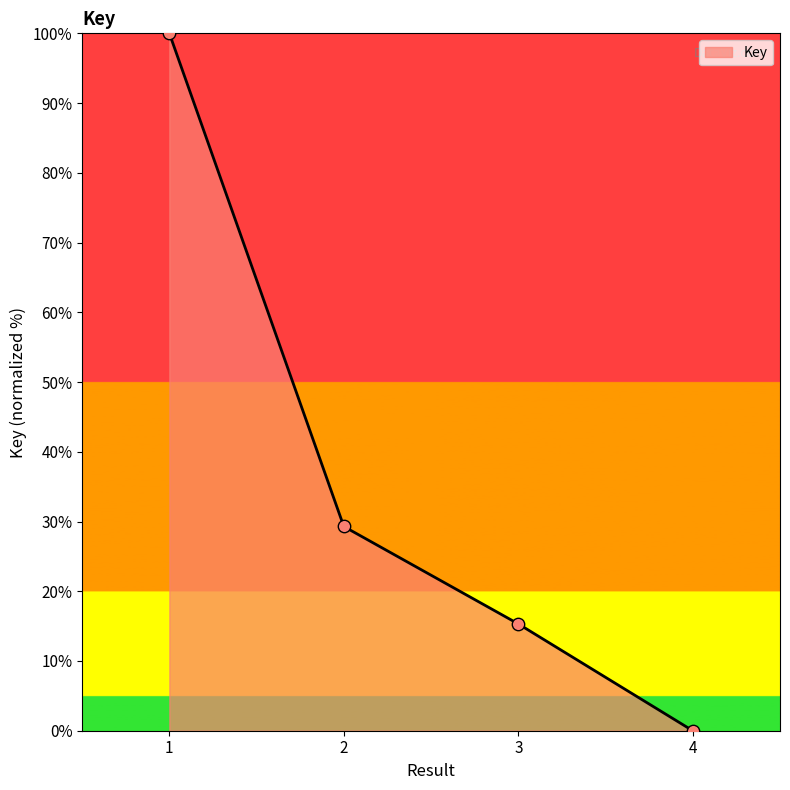

Which has a higher value, 1 or 4?

1